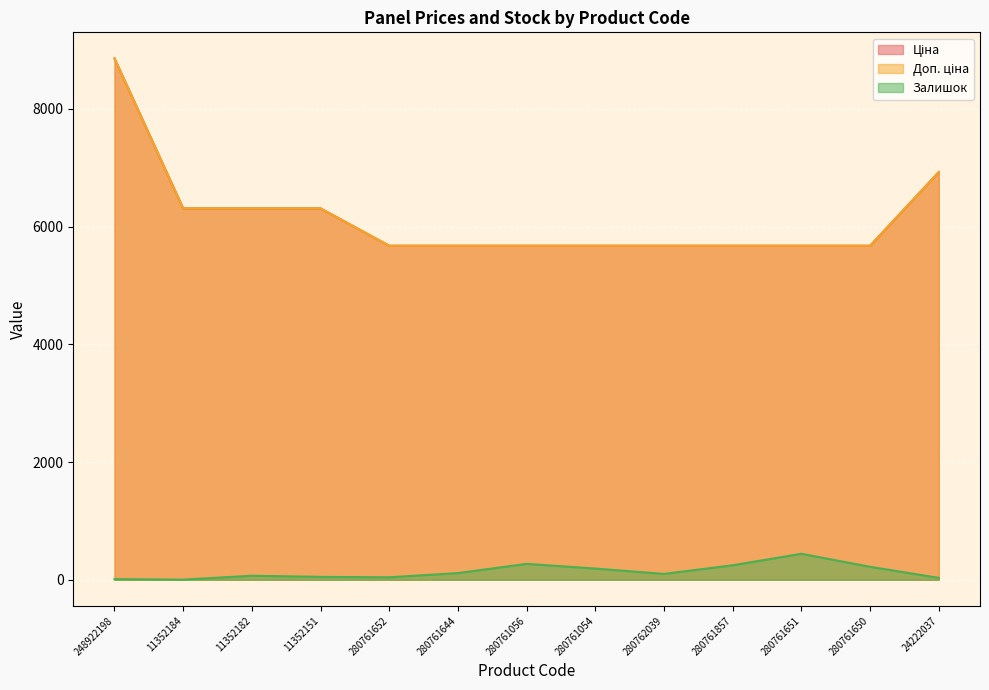

What is the average value of the Доп. ціна series?

6161.5